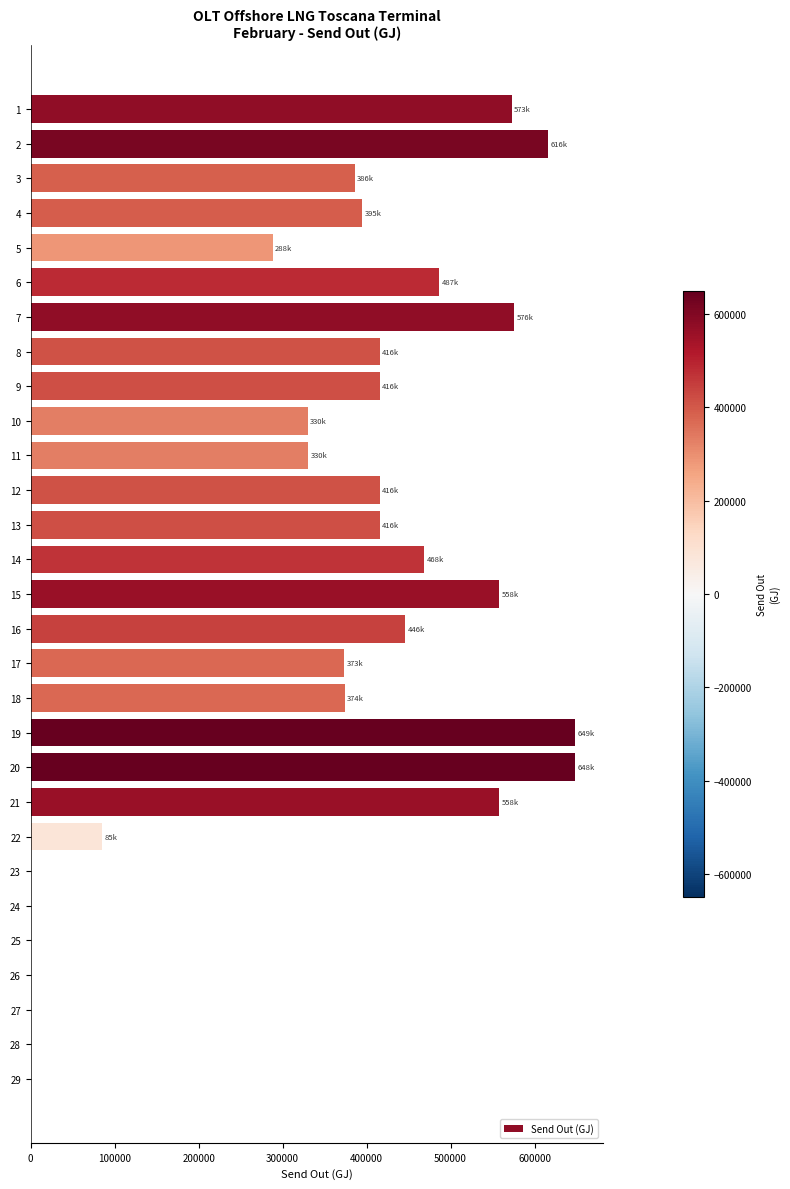

What is the average value?

337935.1